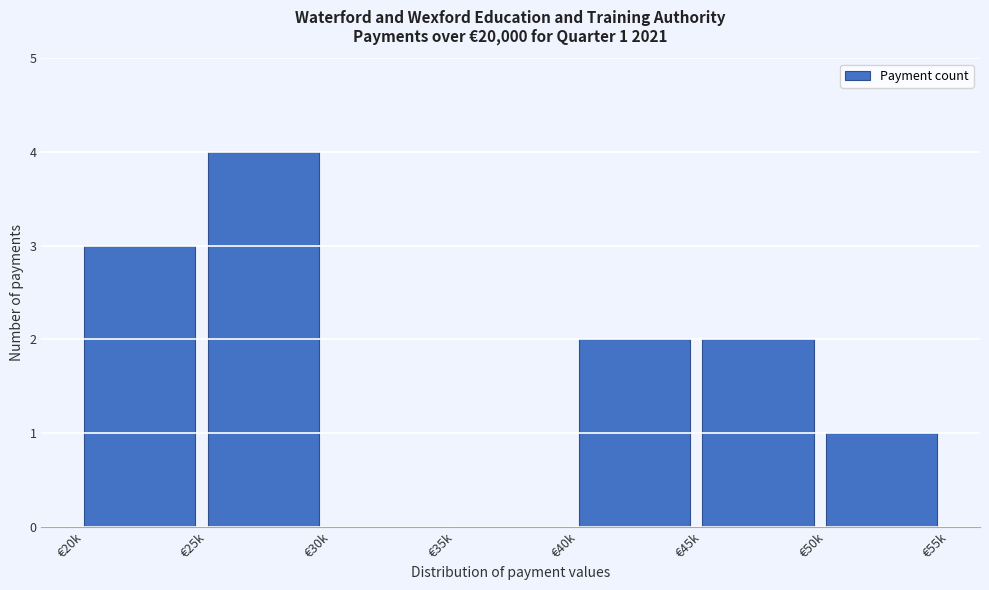

Reading left to right, what are all the values shown in this chart?

€20k=3	€25k=4	€30k=0	€35k=0	€40k=2	€45k=2	€50k=1